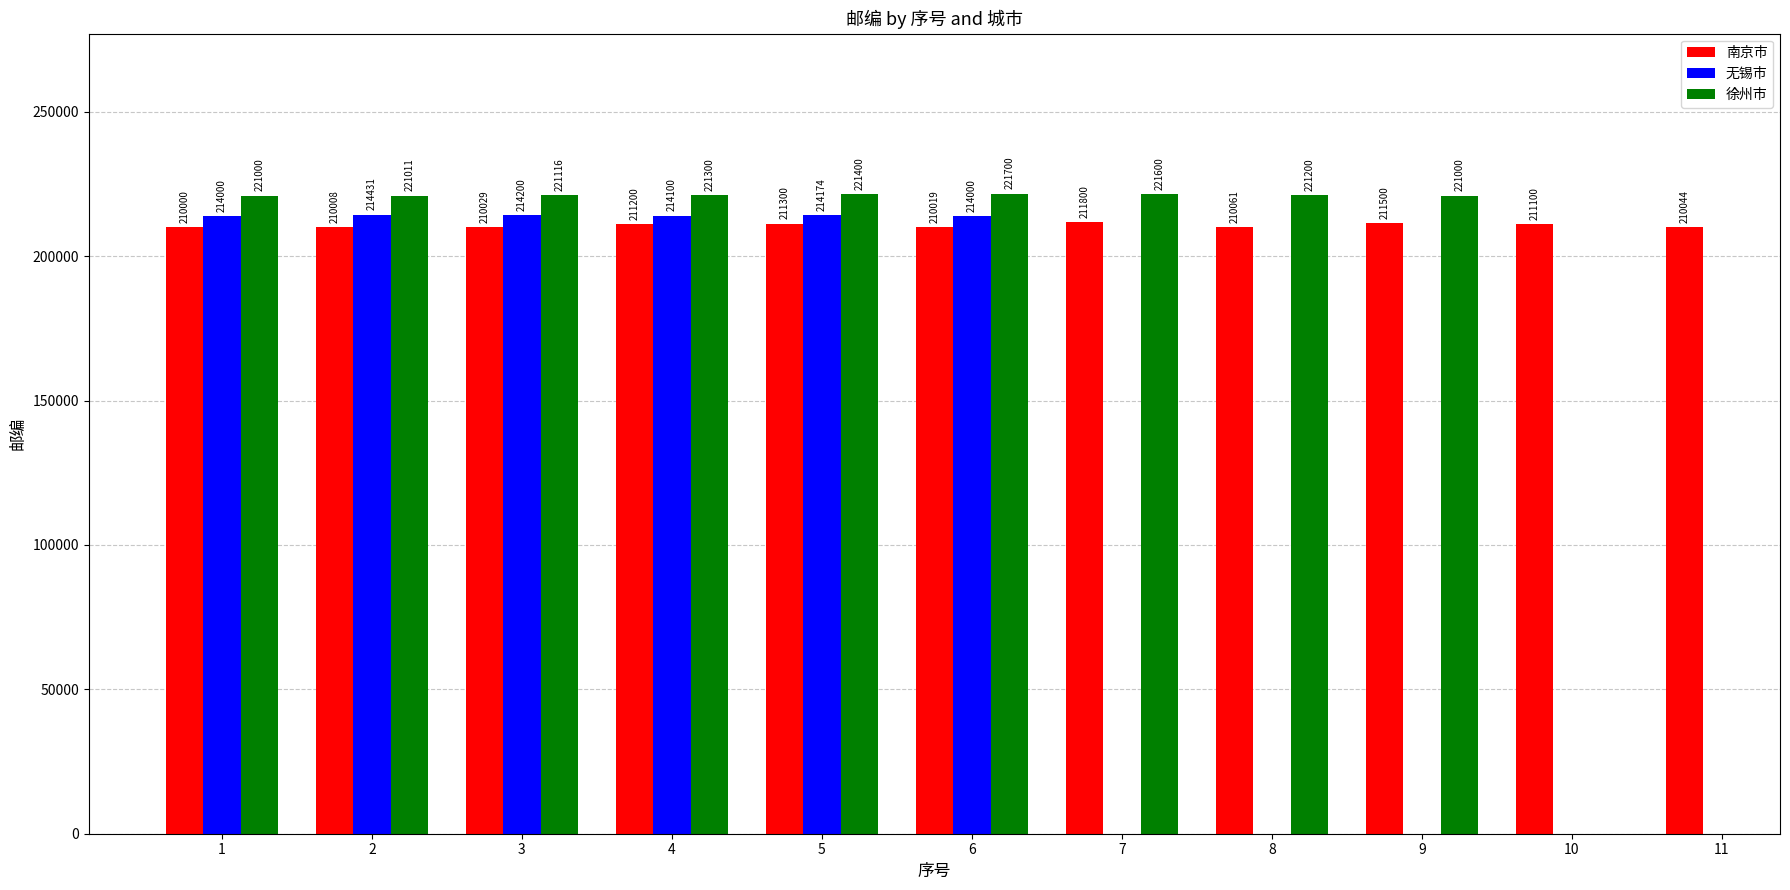

Which series has the widest spread of values?

南京市